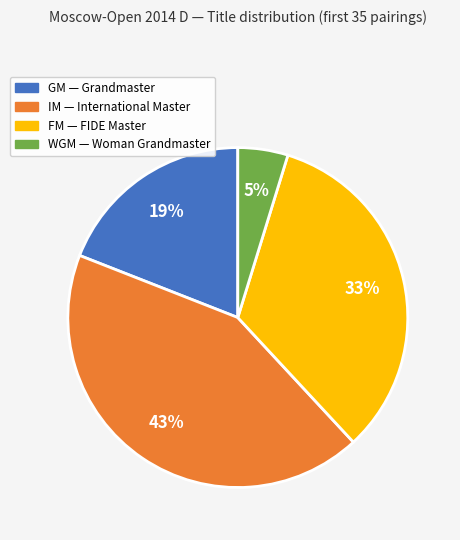

Which slice is the largest?

IM